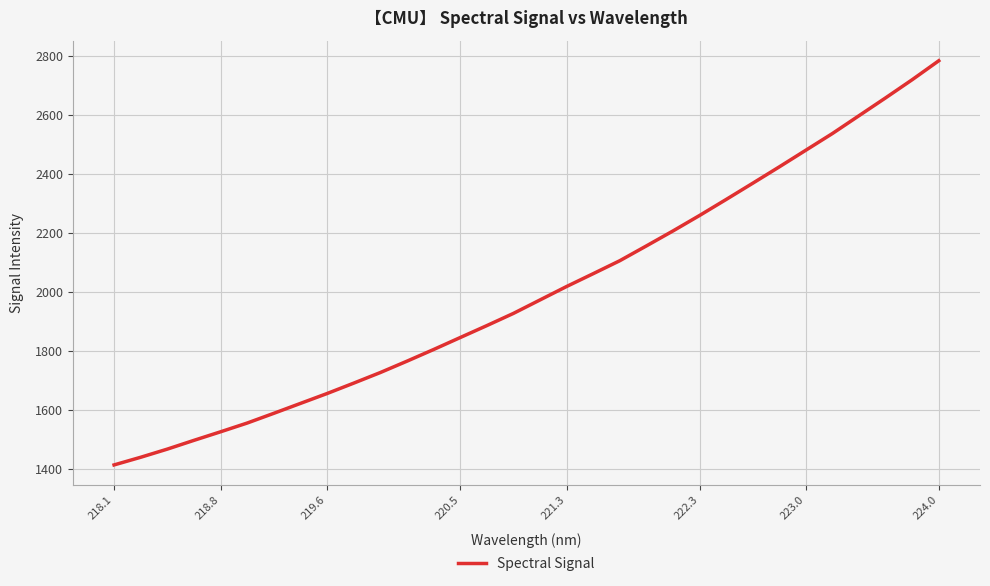

What is the minimum value shown in the chart?

1414.1